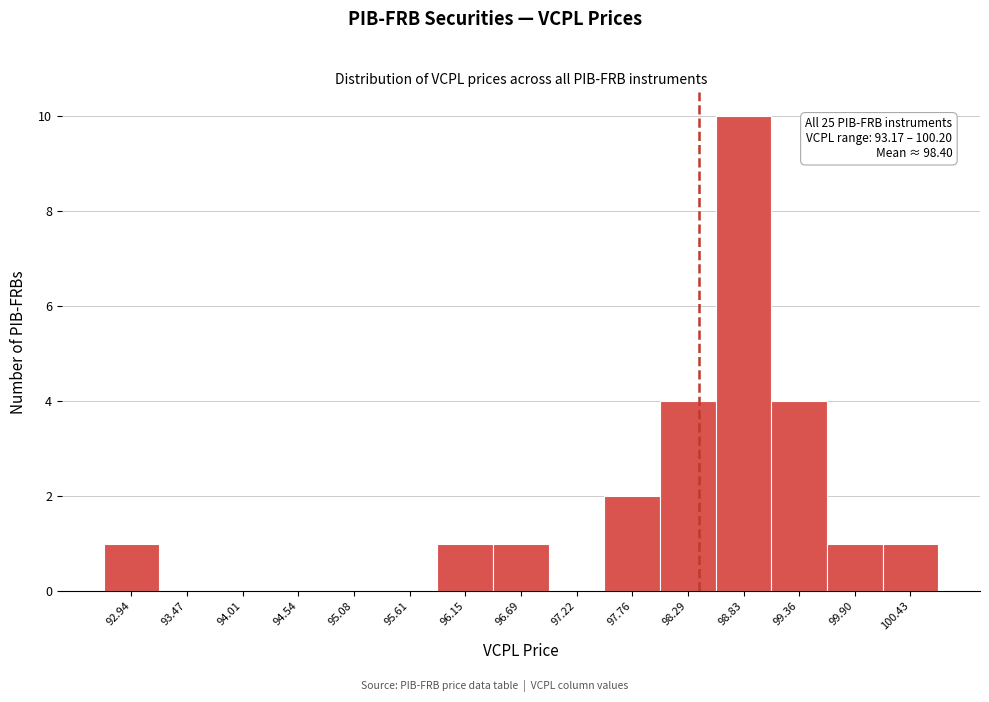

Which range on the x-axis has the tallest bar?

98.6 to 99.1